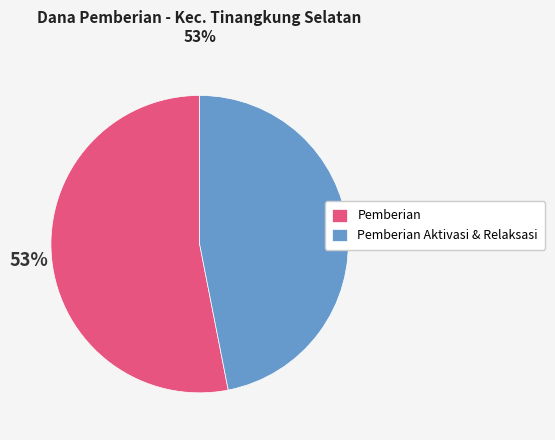

True or false: Pemberian Aktivasi & Relaksasi accounts for 47% of the total.

True